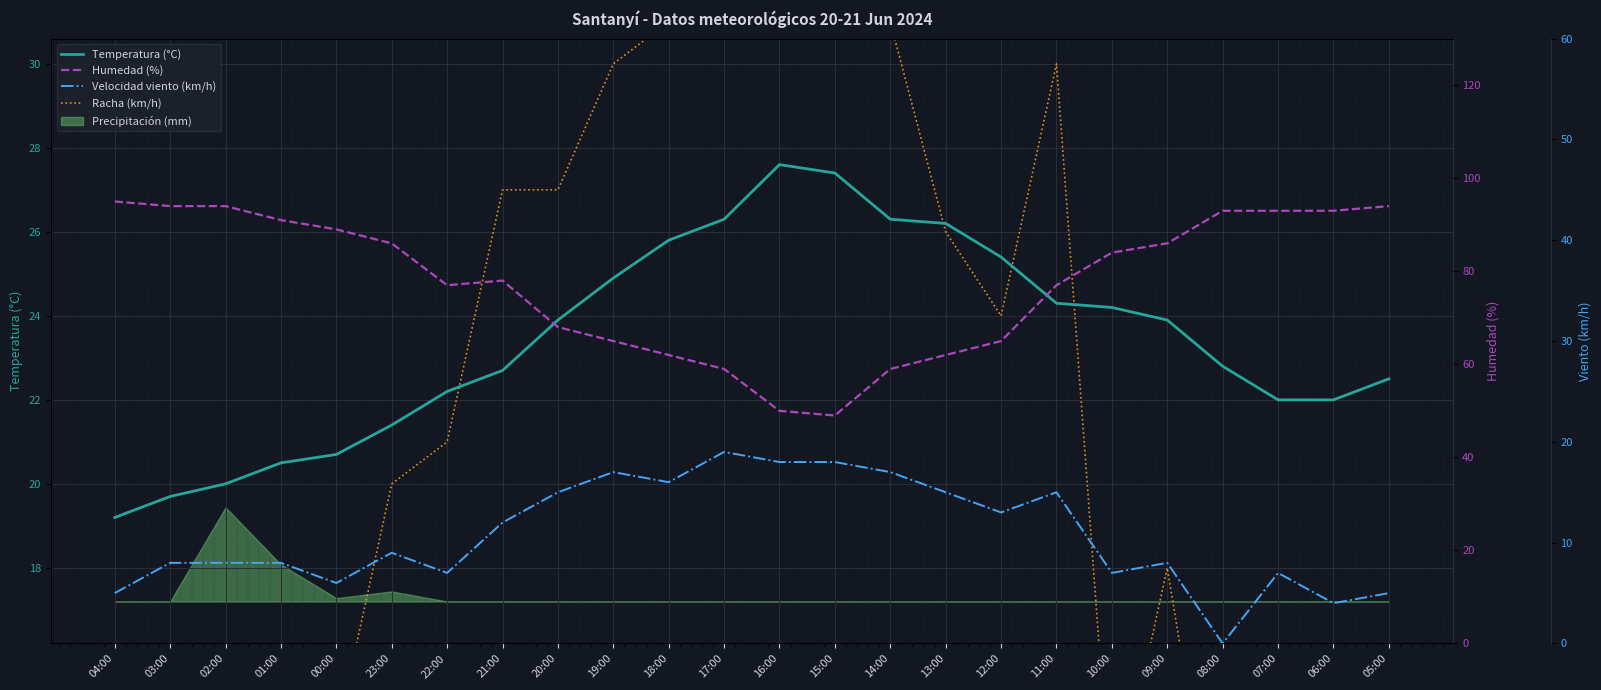

Which category has the lowest value in the Velocidad viento (km/h) series?

08:00